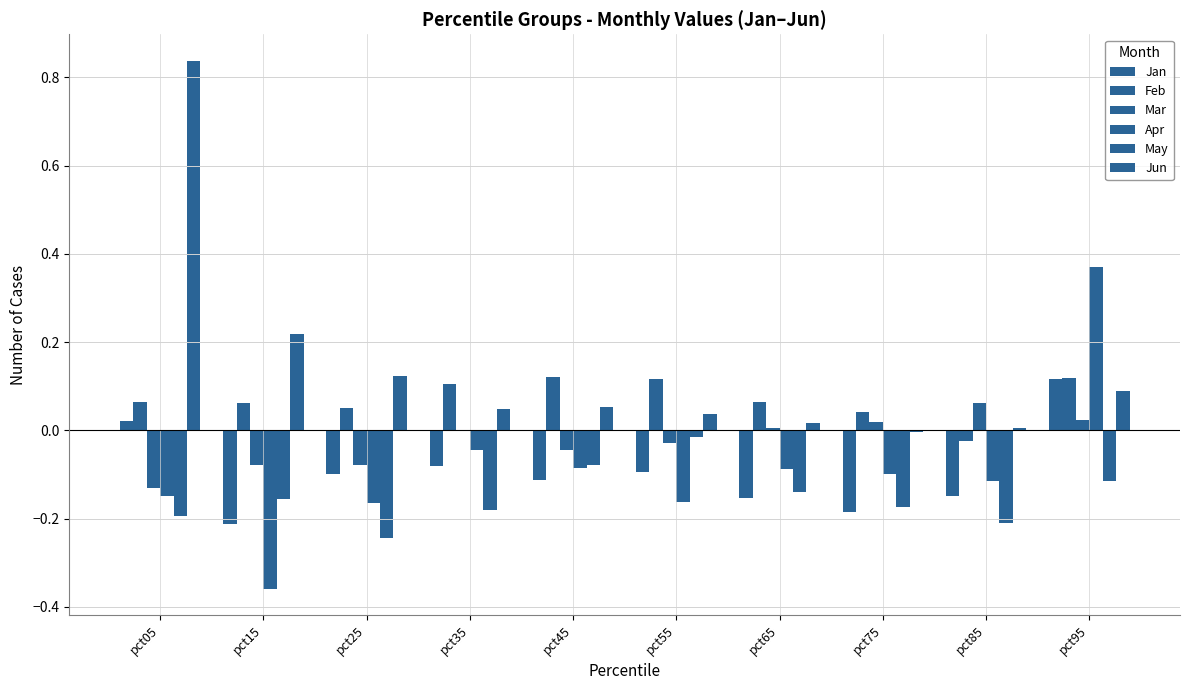

Rank the series by their maximum value, from lowest to highest.

May, Mar, Jan, Feb, Apr, Jun